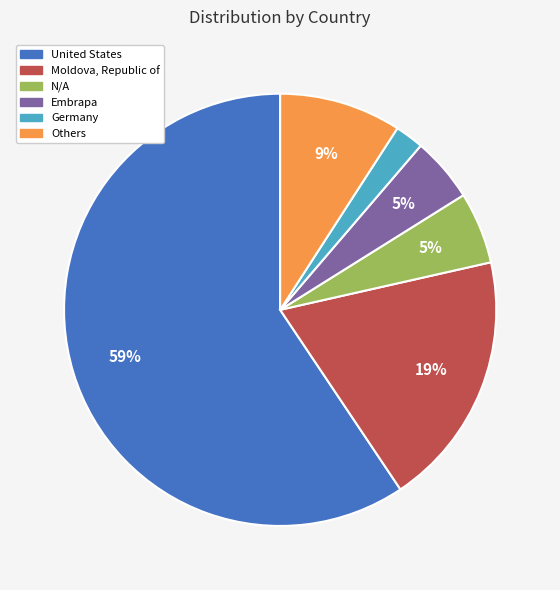

To the nearest percent, what is the average slice percentage?

17%